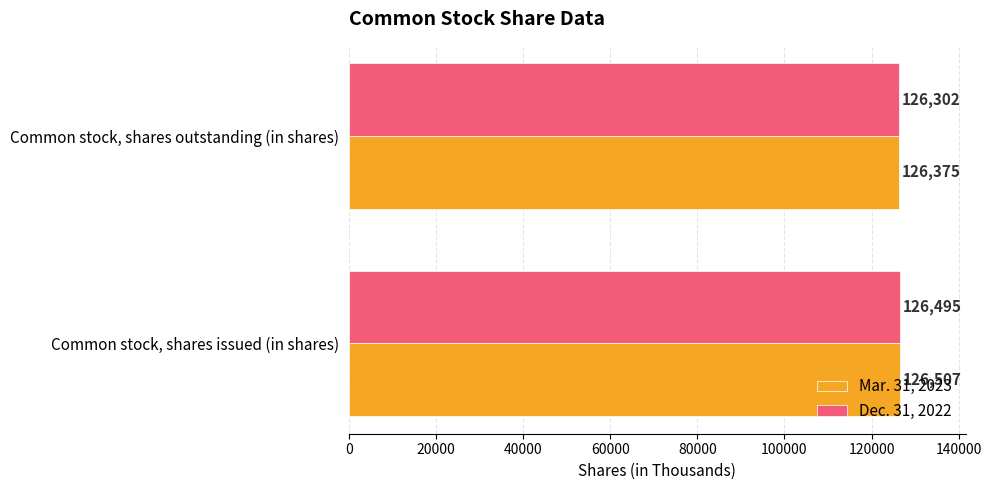

The Mar. 31, 2023 series shows 126375 at Common stock, shares outstanding (in shares). True or false?

True